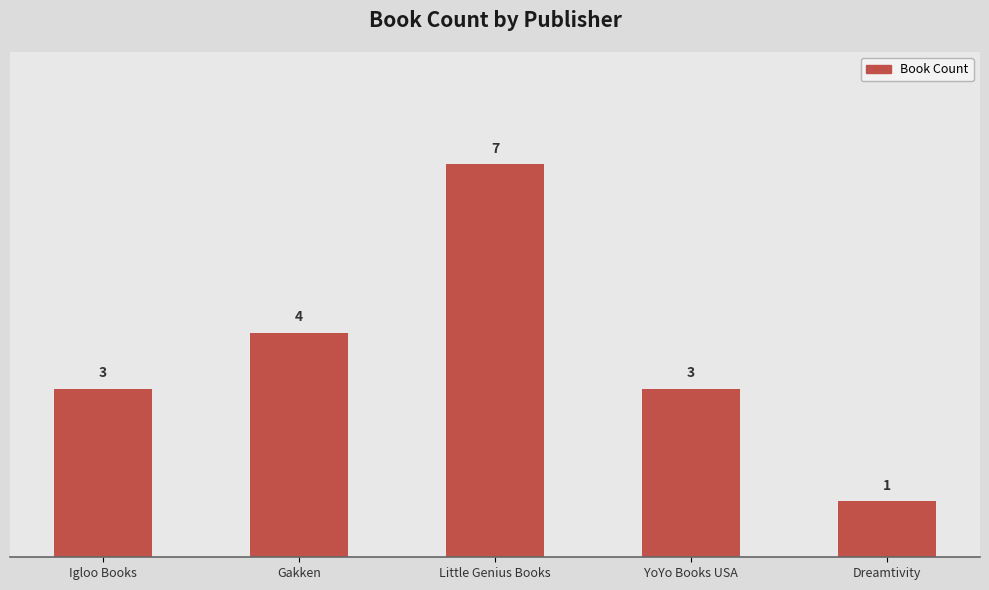

Are the bars horizontal?

No